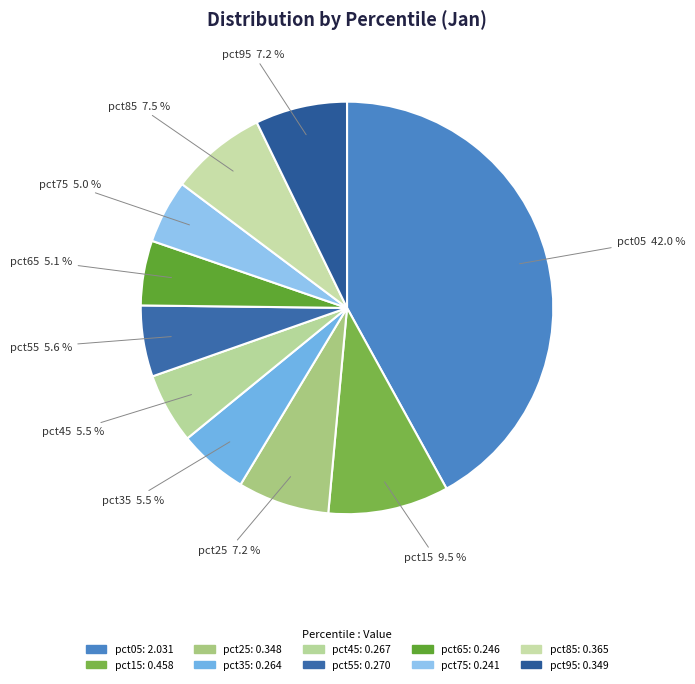

The pct45 slice represents 6% of the pie. True or false?

True